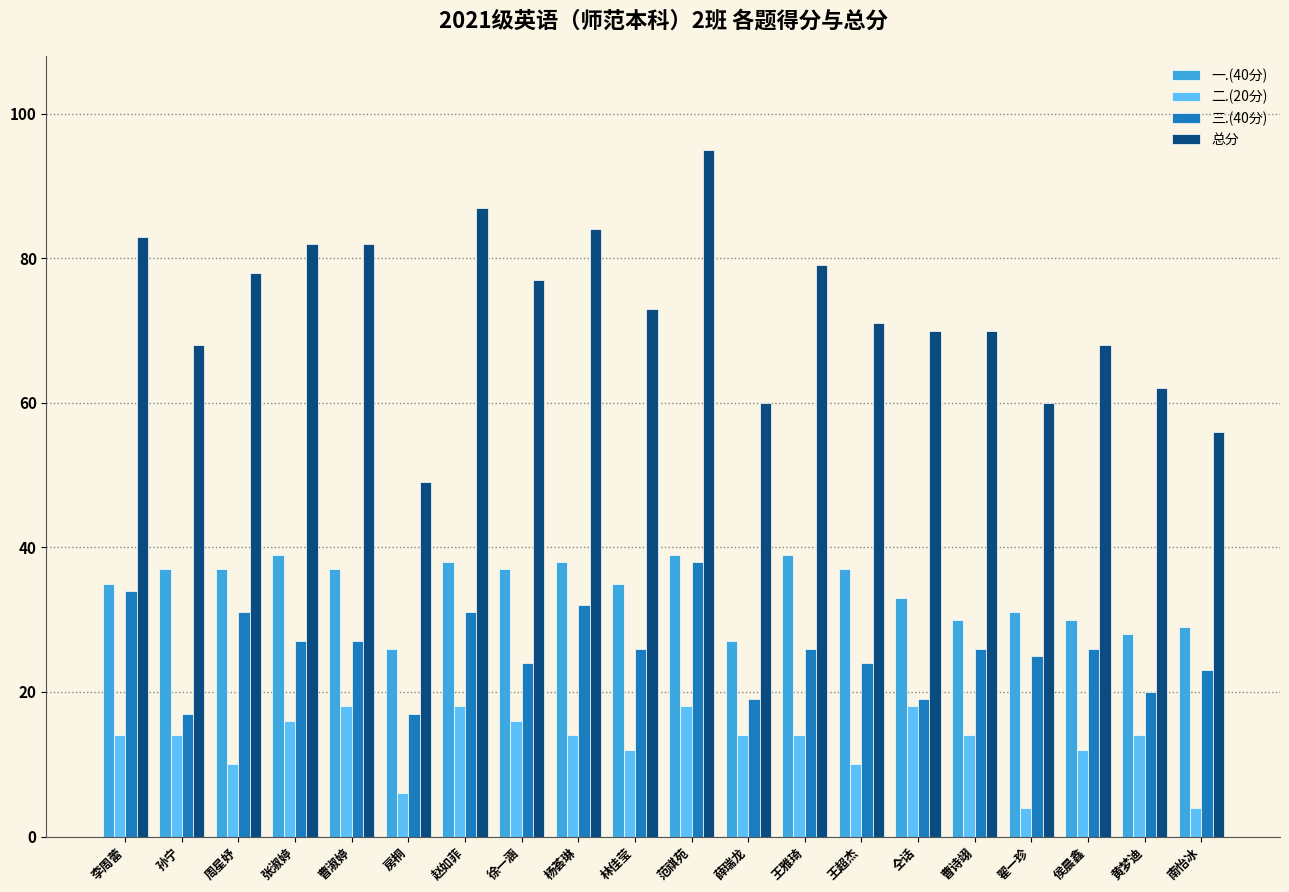

Which series has the largest range (max minus min)?

总分